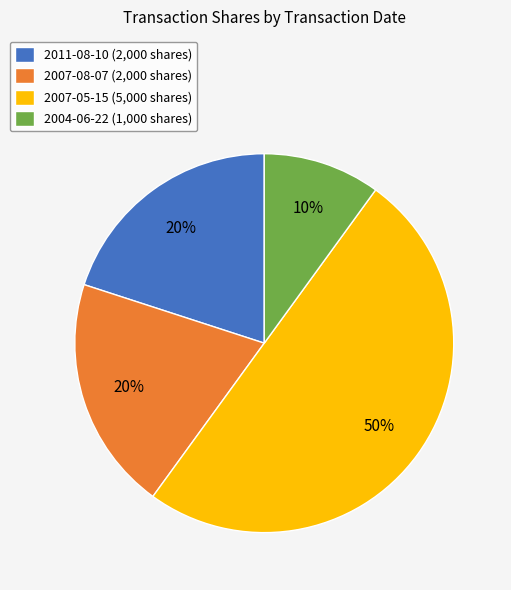

What is the ratio of the value at 2007-08-07 to the value at 2004-06-22?

2.0